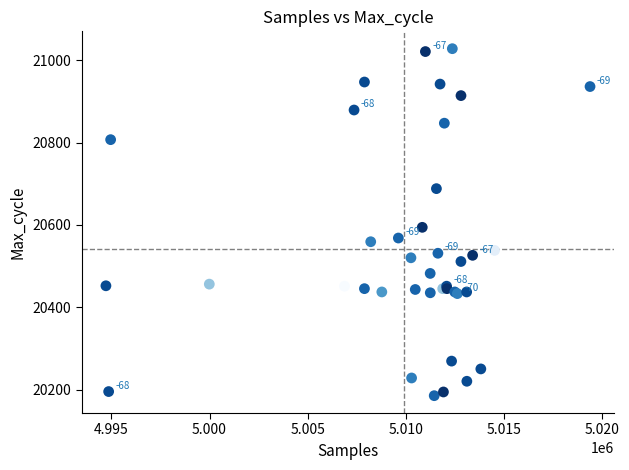

What Y value in the scatter plot is closest to 20606?

20594